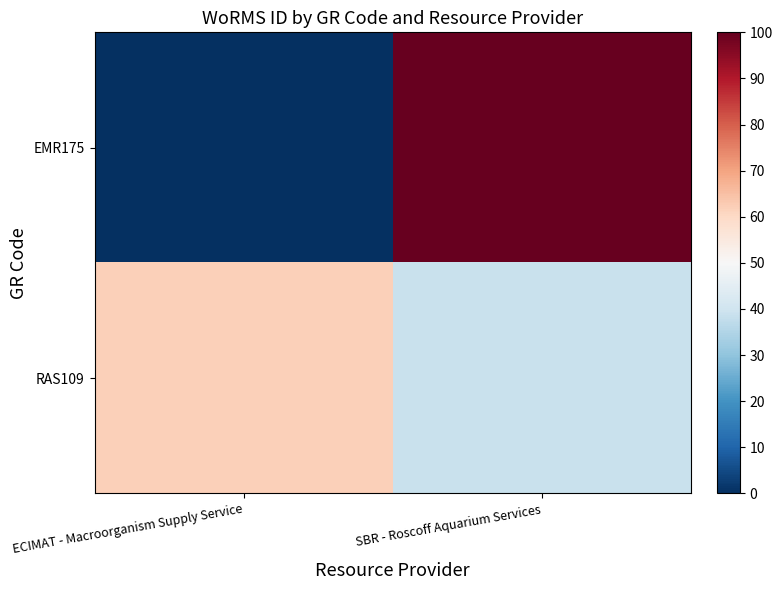

Which series has the largest total across all categories?

RAS109